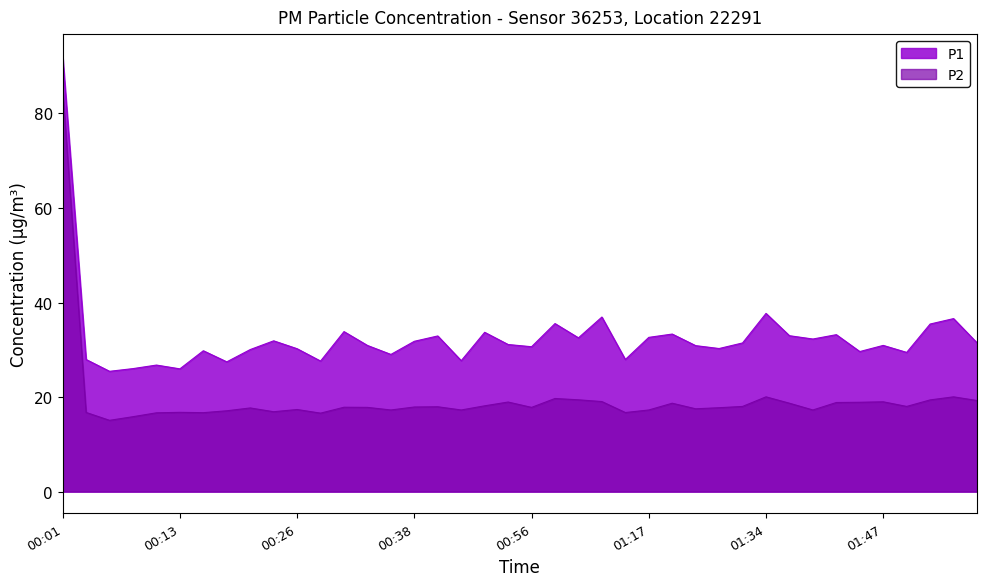

At how many categories does at least one series exceed 16?

40